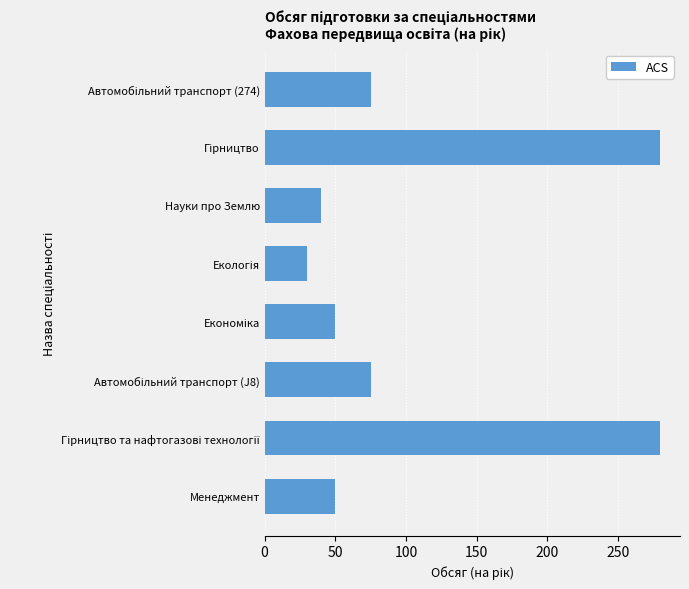

What is the greatest value displayed?

280